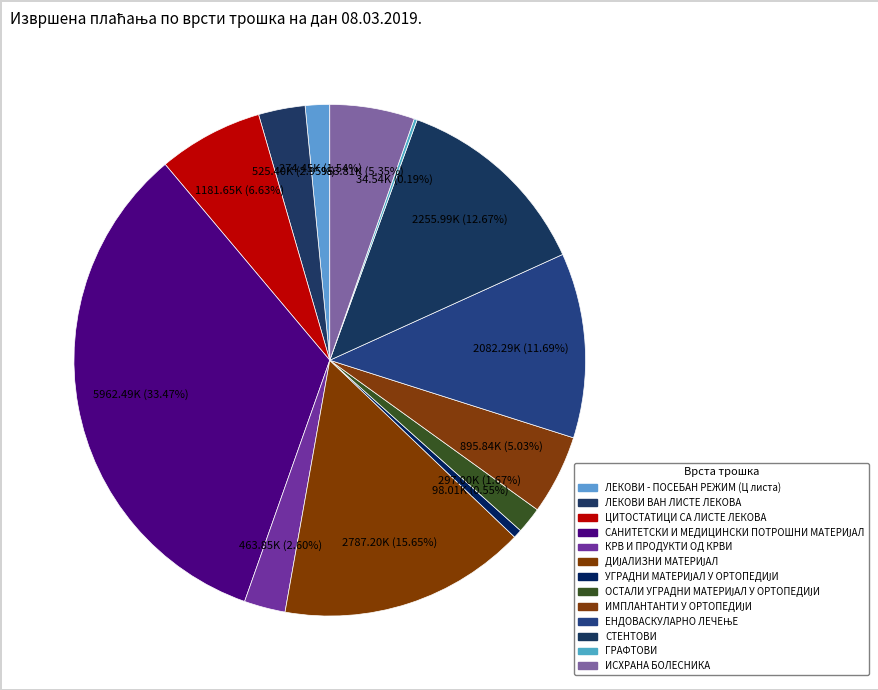

To the nearest percent, what portion does ИСХРАНА БОЛЕСНИКА represent?

5%